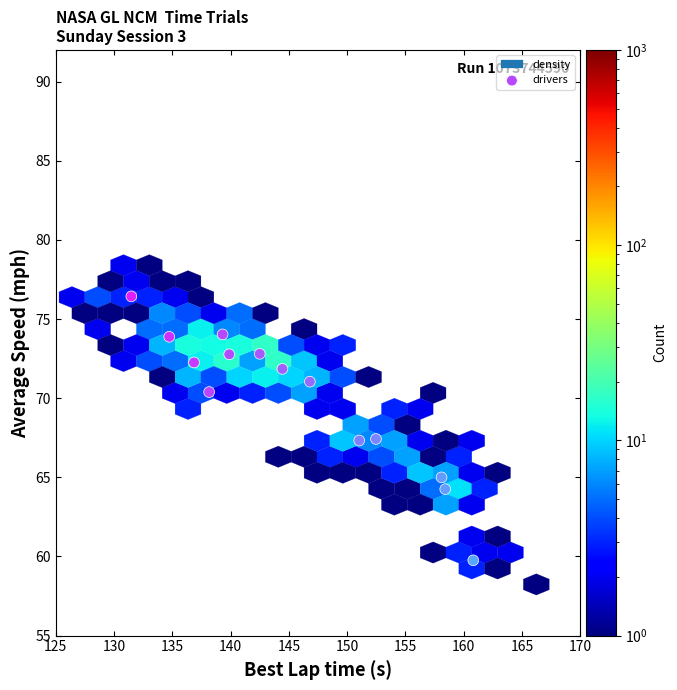

What is the range of Y values (max minus min)?

16.7